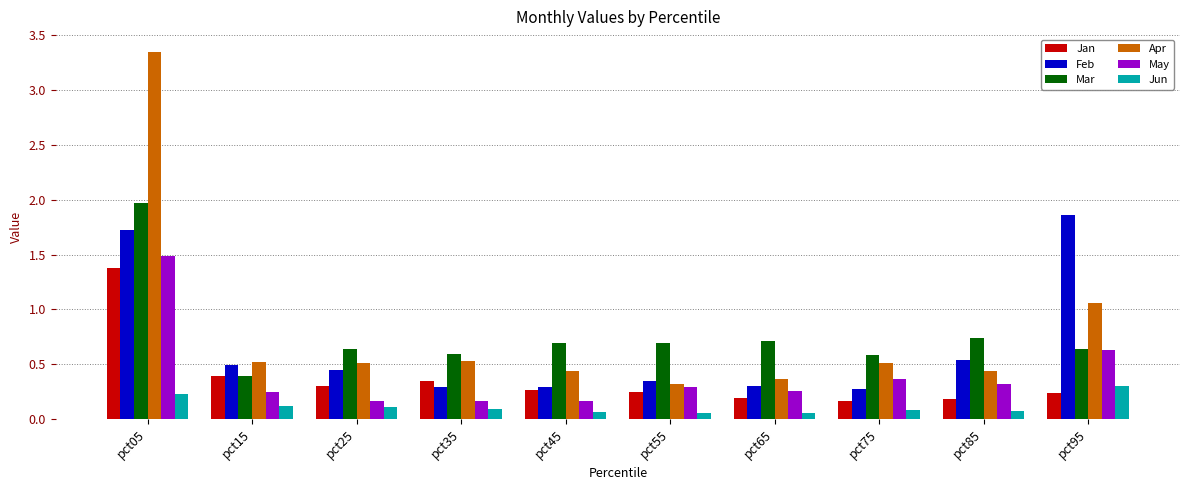

How many Jan values are between 0 and 1?

9